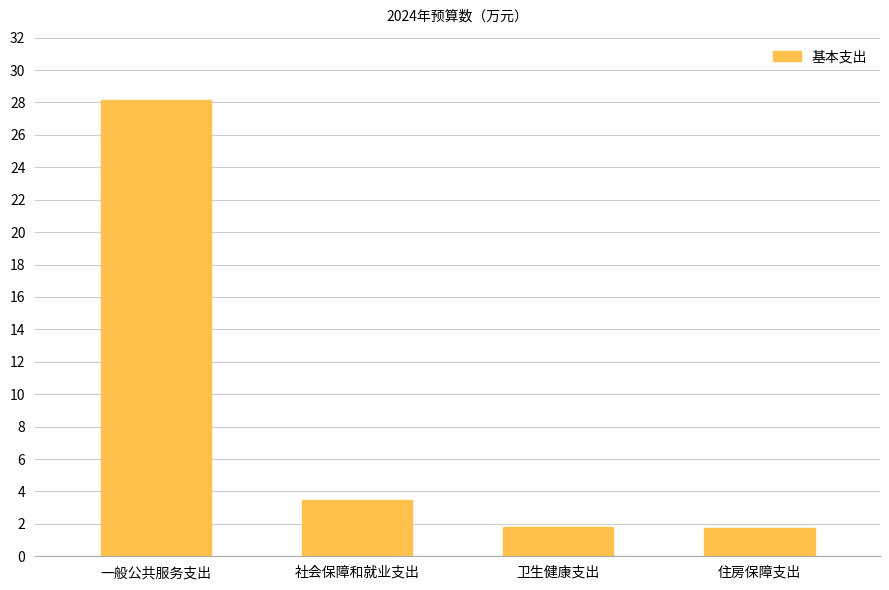

What is the smallest value displayed?

1.7